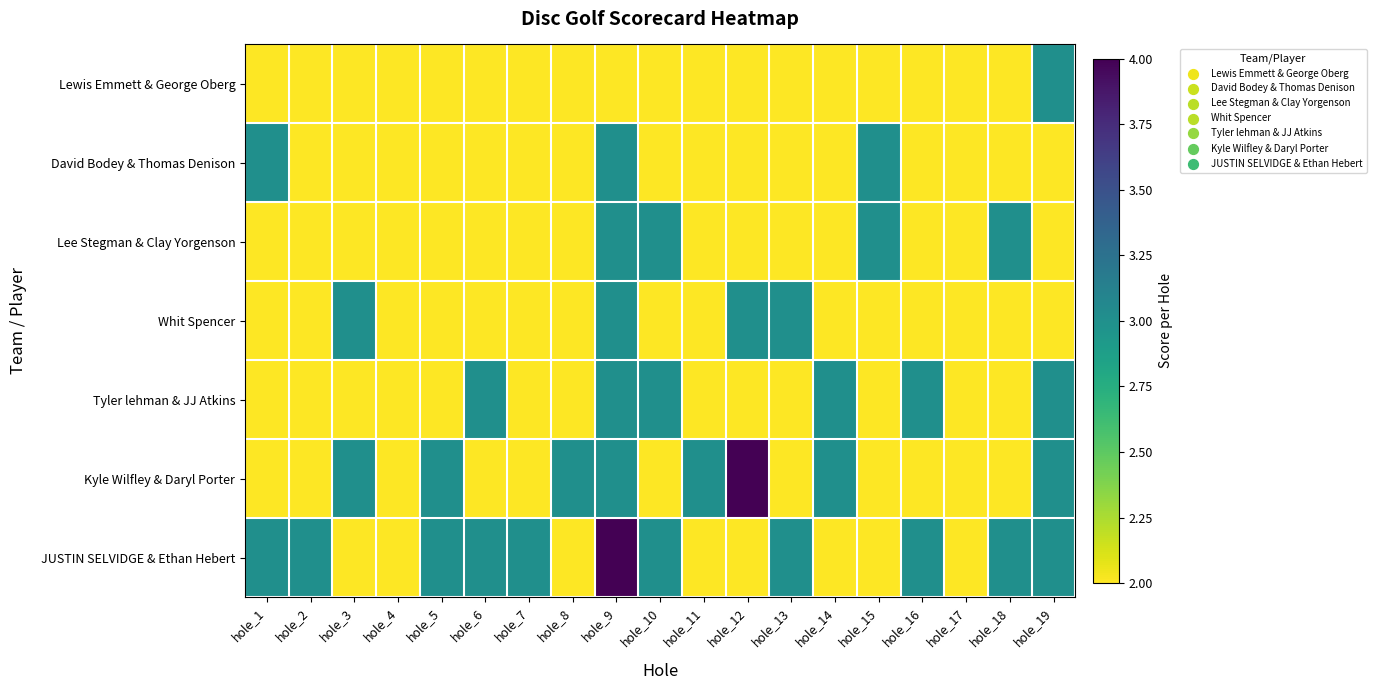

Which series has the largest total across all categories?

JUSTIN SELVIDGE & Ethan Hebert